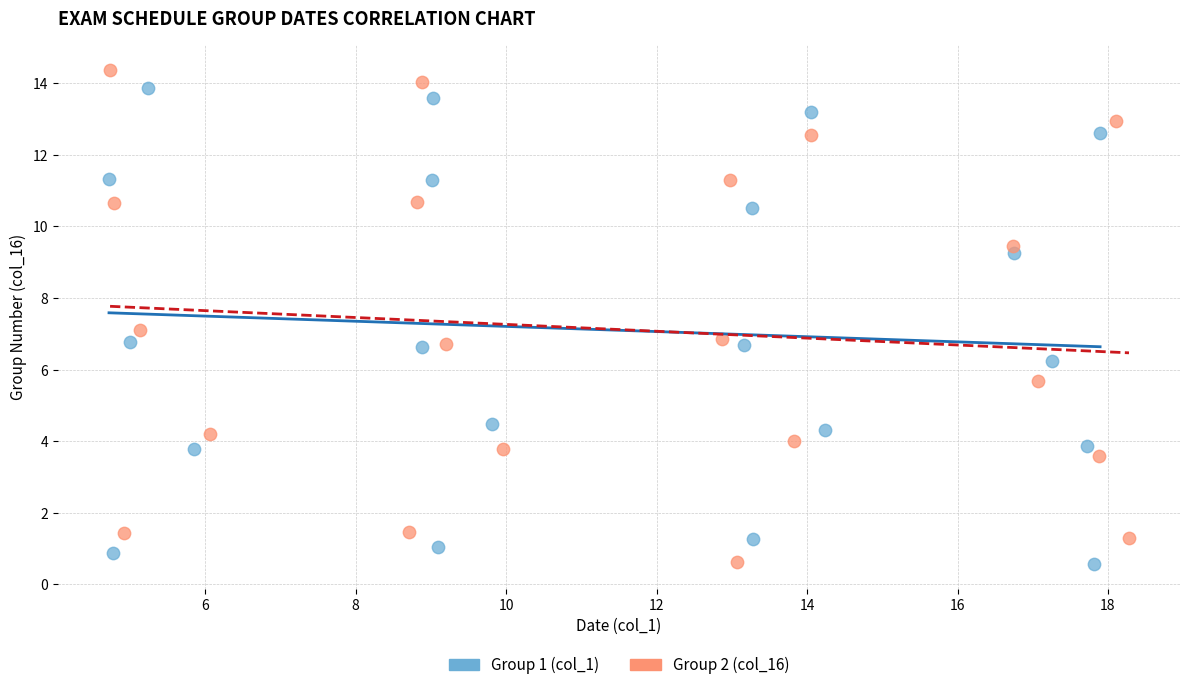

What are all the series names shown in the legend?

Group 1 (col_1), Group 2 (col_16)